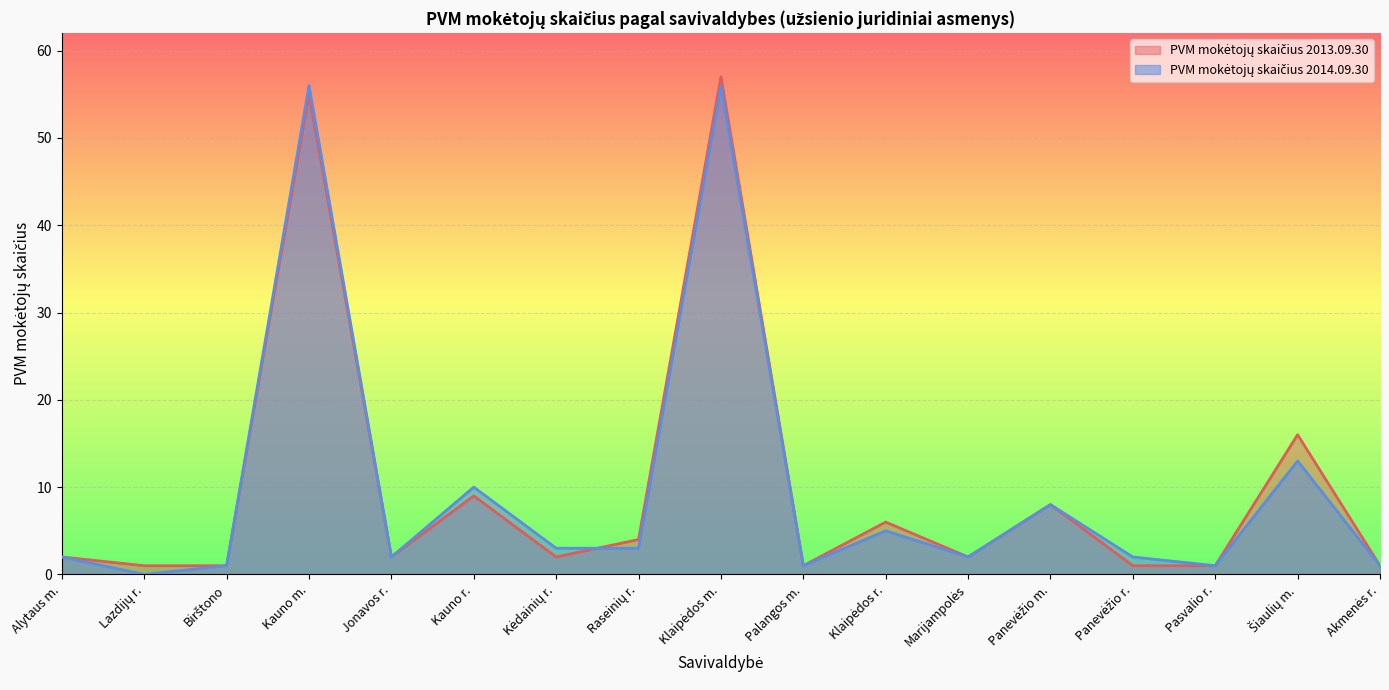

What is the label of the 1st point from the right?

Akmenės r.